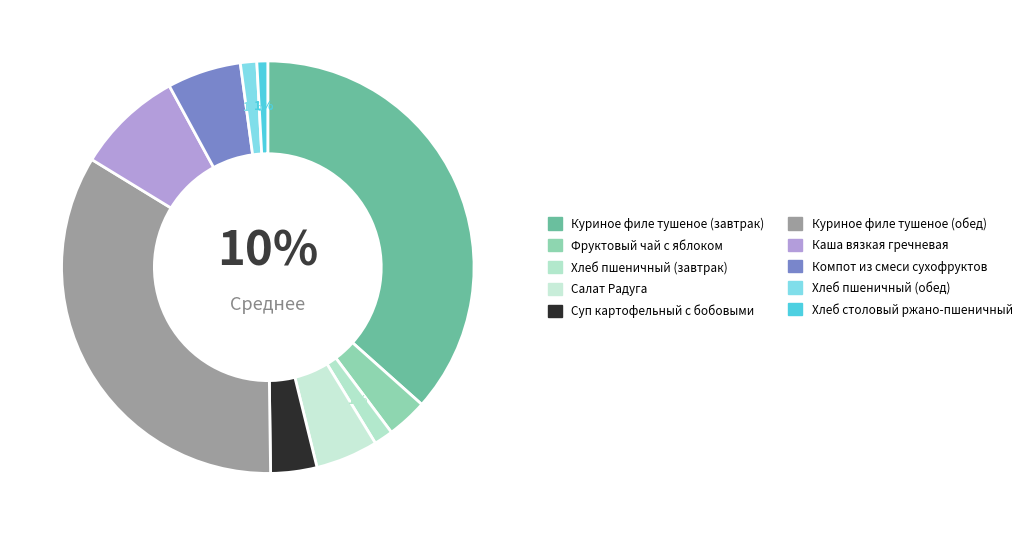

Rank the categories by value from lowest to highest.

Хлеб столовый ржано-пшеничный, Хлеб пшеничный (обед), Хлеб пшеничный (завтрак), Фруктовый чай с яблоком, Суп картофельный с бобовыми, Салат Радуга, Компот из смеси сухофруктов, Каша вязкая гречневая, Куриное филе тушеное (обед), Куриное филе тушеное (завтрак)